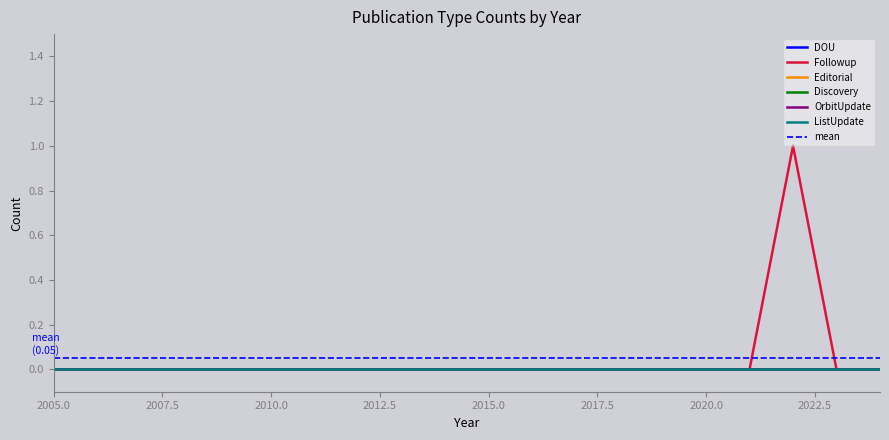

What are all the series names shown in the legend?

DOU, Followup, Editorial, Discovery, OrbitUpdate, ListUpdate